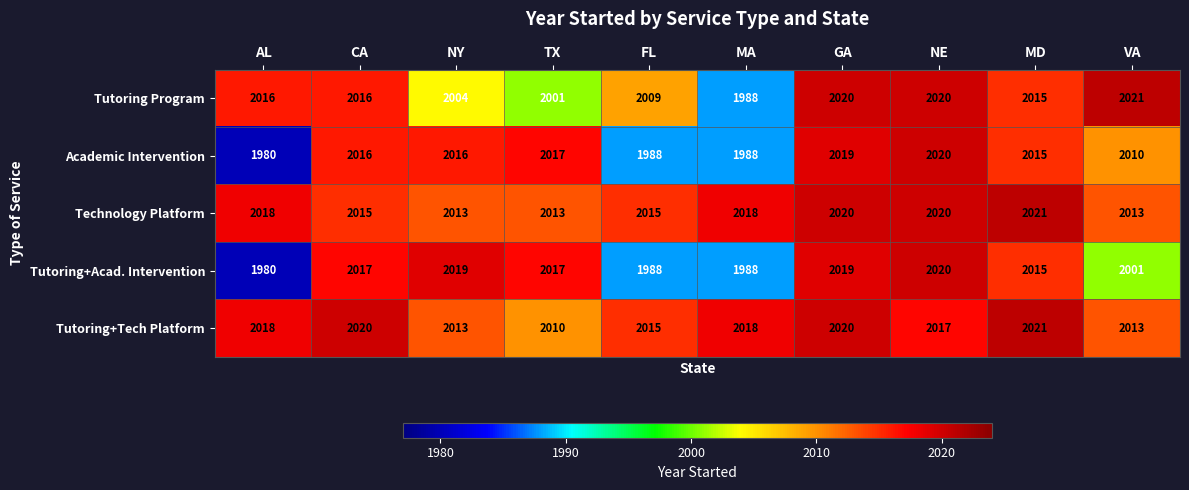

What is the sum of the Technology Platform values at NE and TX?

4033